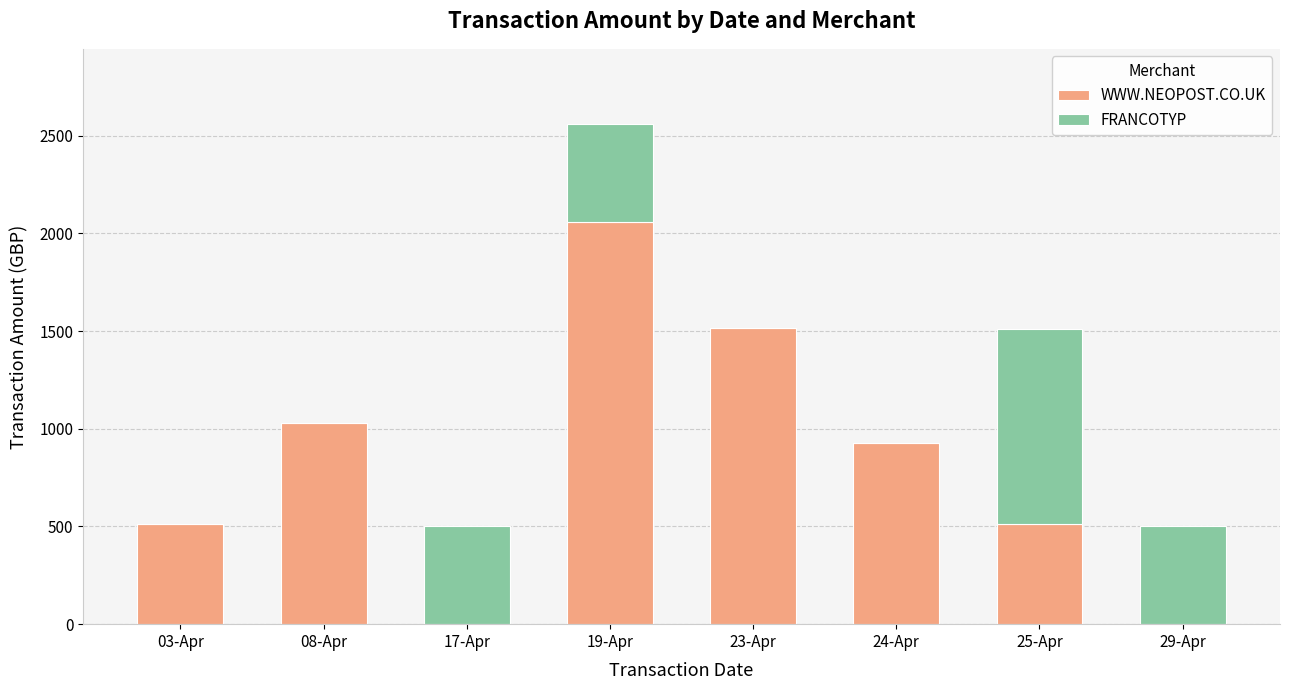

What is the highest value of the WWW.NEOPOST.CO.UK series?

2060.0